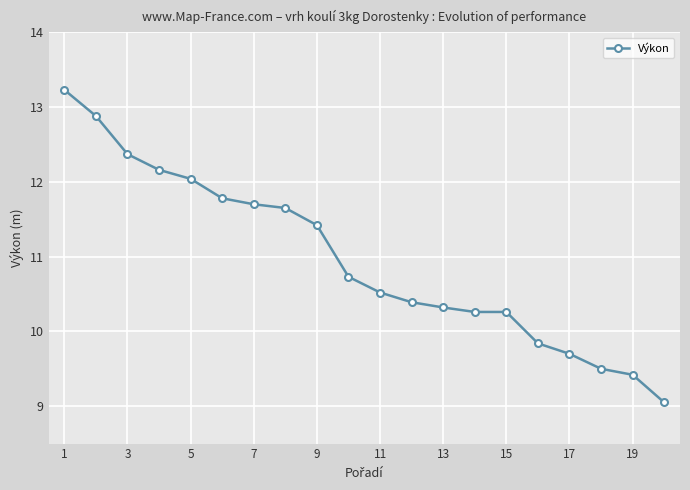

Does the chart display data point markers on the line(s)?

Yes